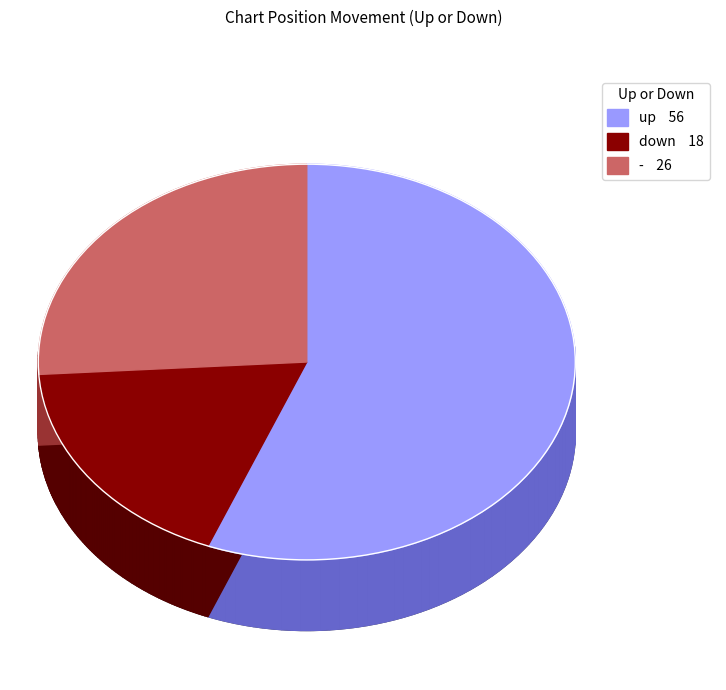

Is there a majority slice in this chart?

Yes